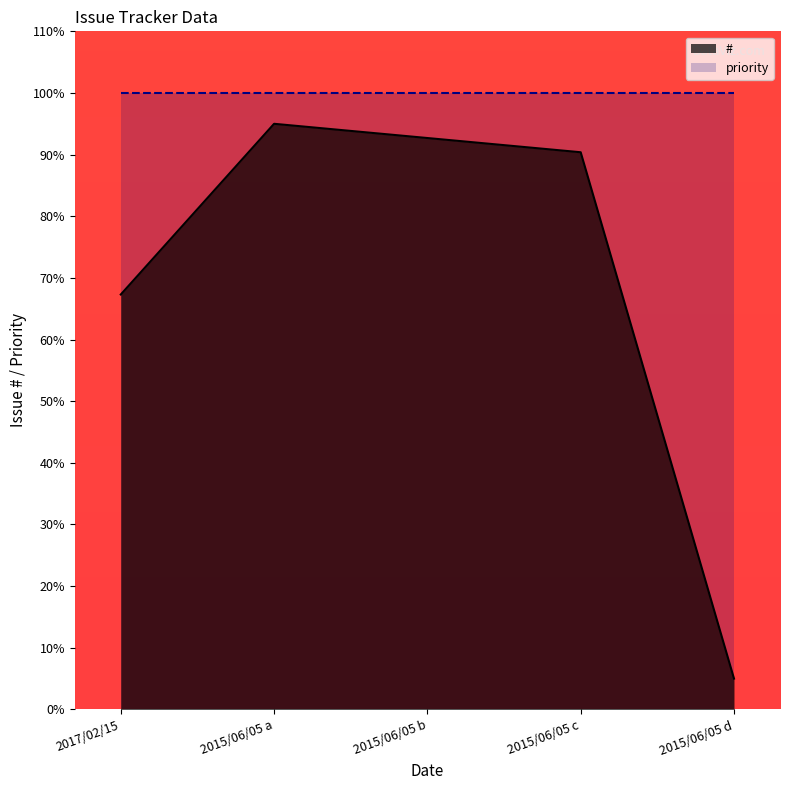

Reading right to left, extract all data points from this chart.

2015/06/05 d=5.0	2015/06/05 c=90.4	2015/06/05 b=92.7	2015/06/05 a=95.0	2017/02/15=67.3